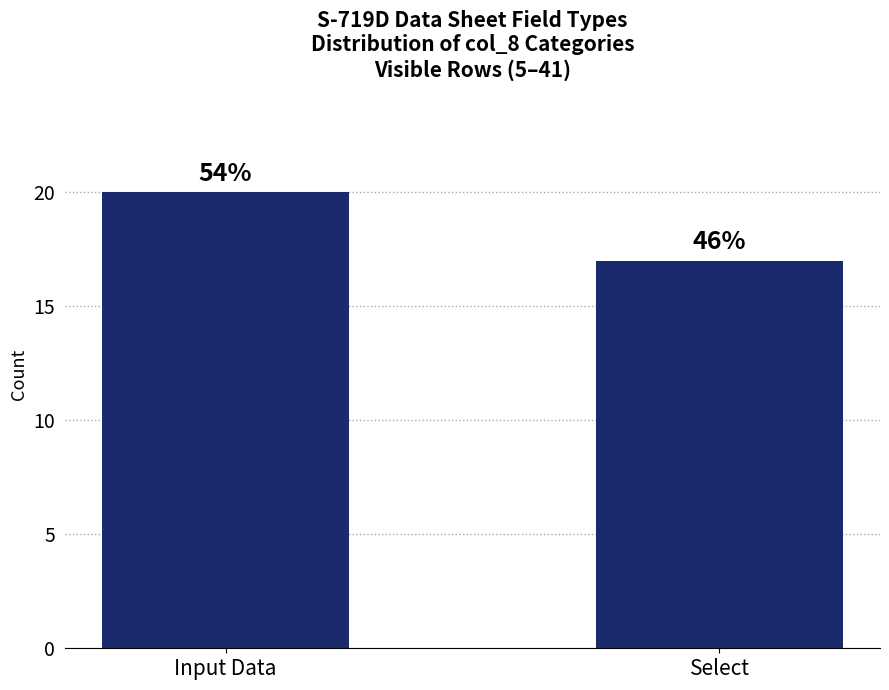

What position from the right is Select?

1